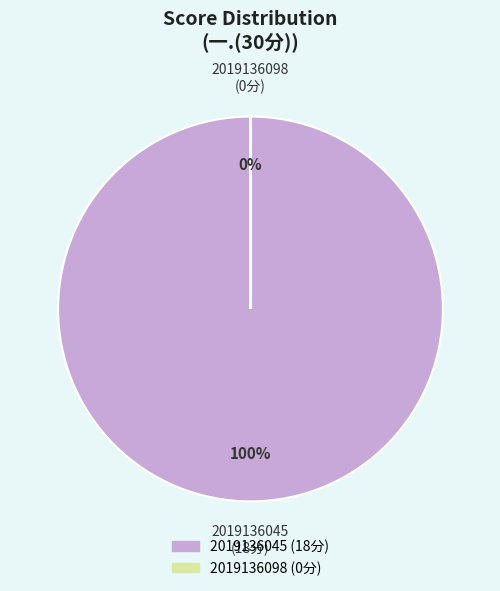

How many slices are in this pie chart?

2